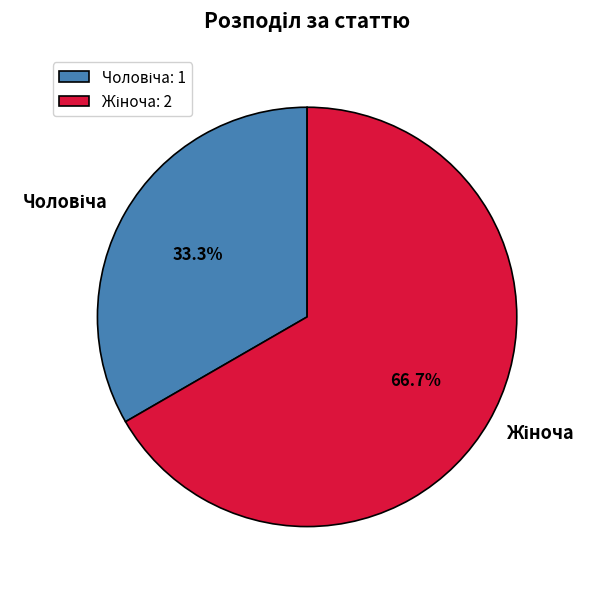

Is there a majority slice in this chart?

Yes